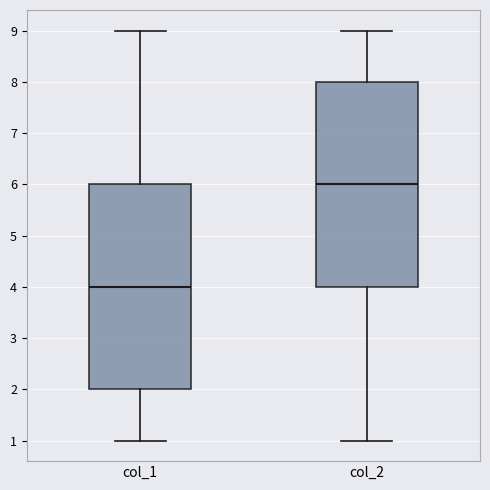

Which box's median line is the lowest?

col_1